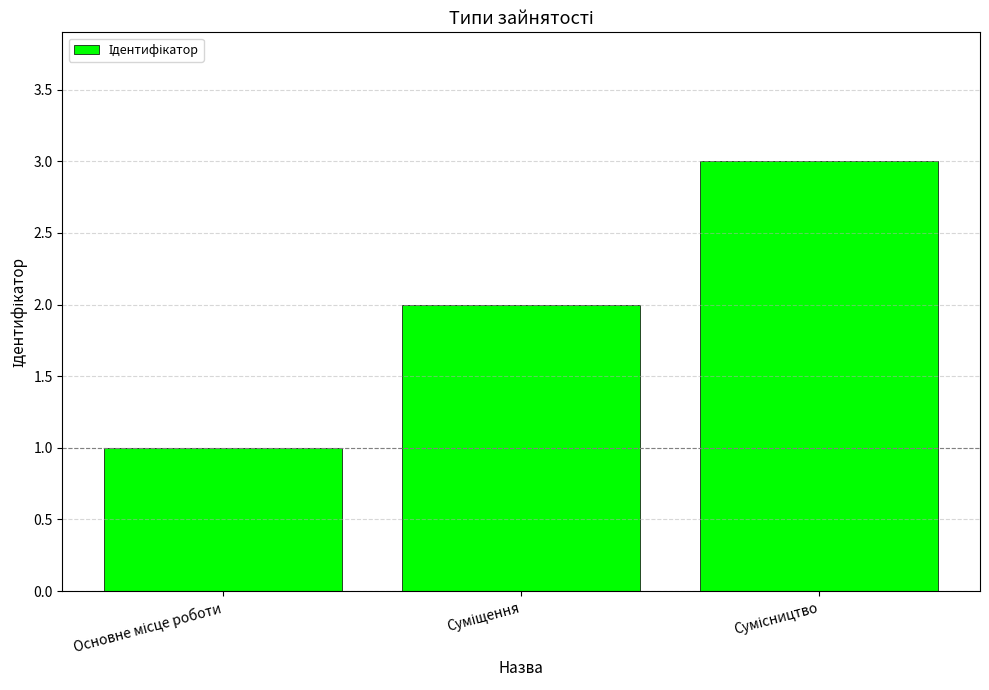

What is the difference between the maximum and minimum values?

2